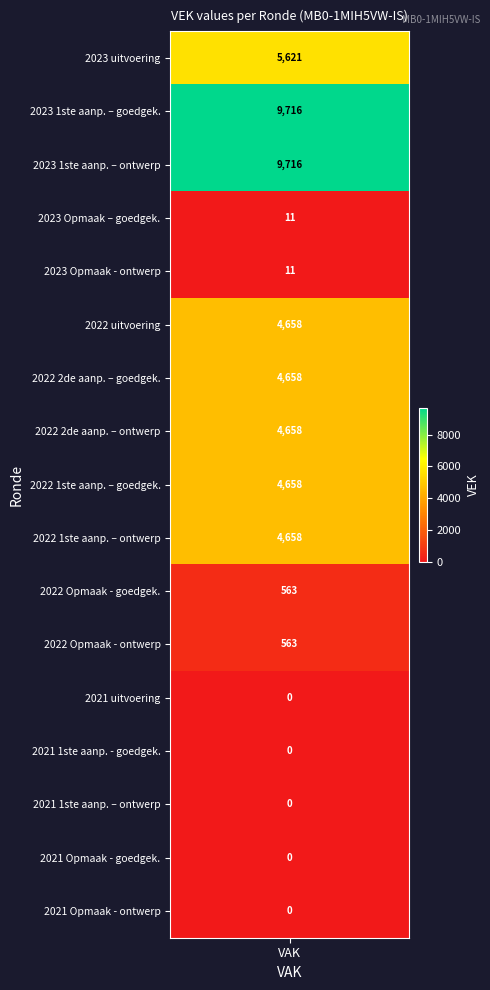

What is the sum of the values at 13 and 6?

4658